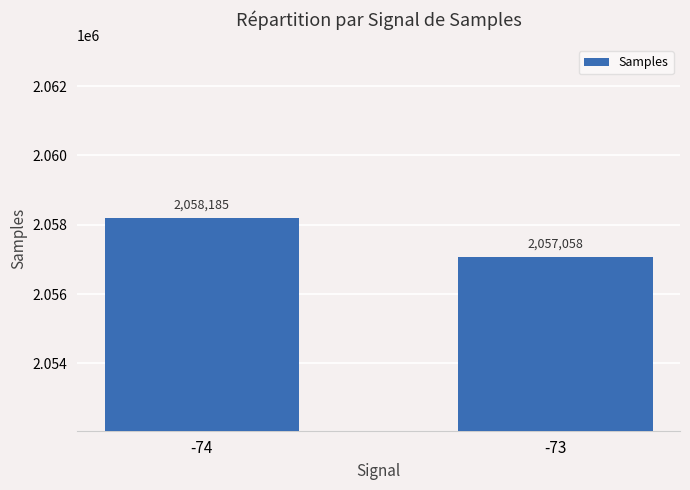

What is the difference between the maximum and minimum values?

1127